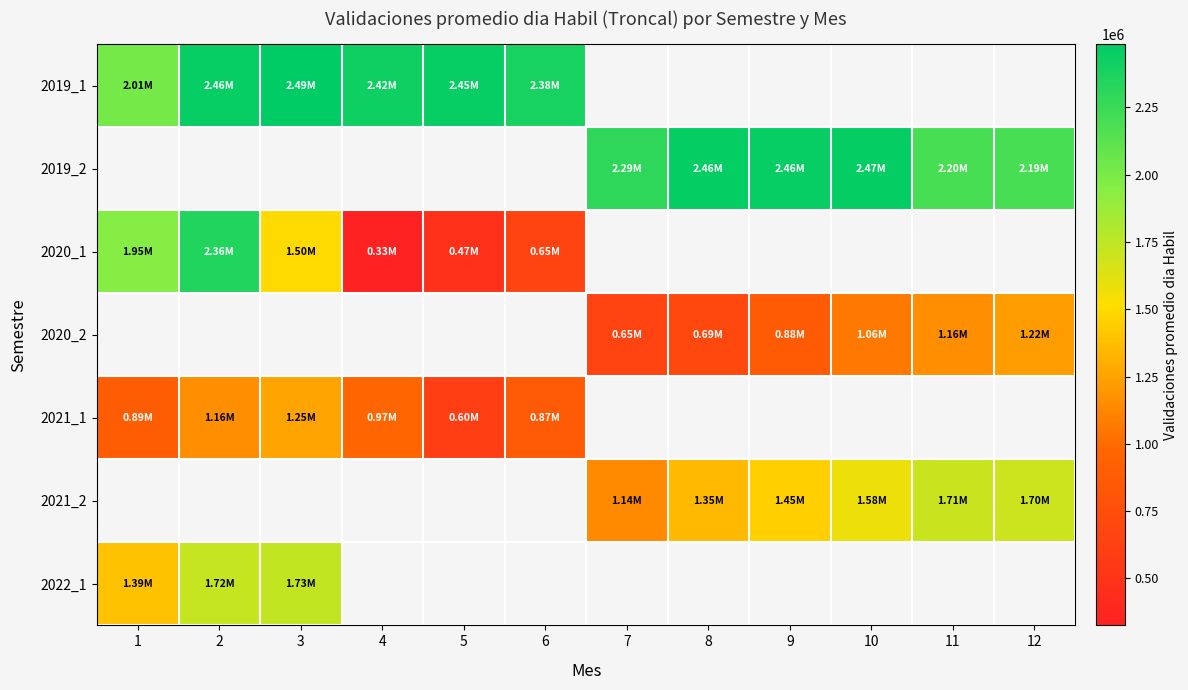

The 2020_2 series shows 1059807.4 at 10. True or false?

True